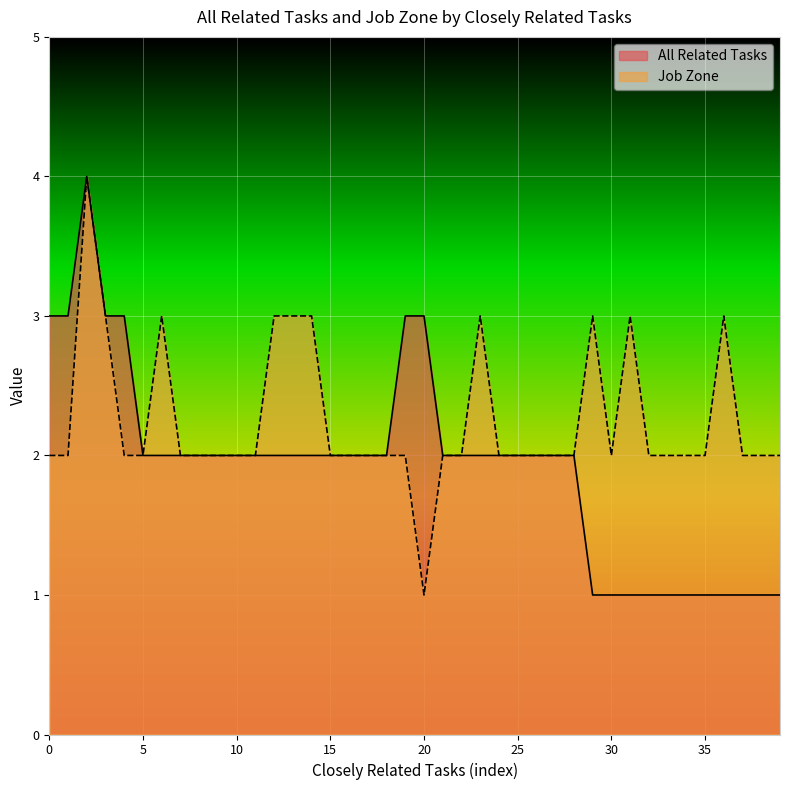

True or false: All Related Tasks and Job Zone intersect in this chart.

False